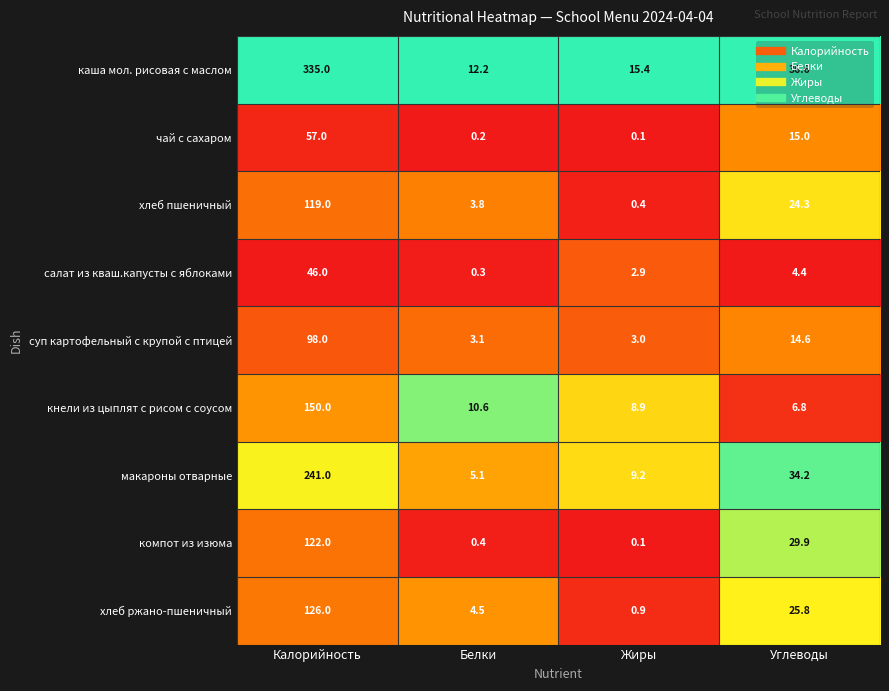

At which category does the chart reach its minimum across all series?

Жиры